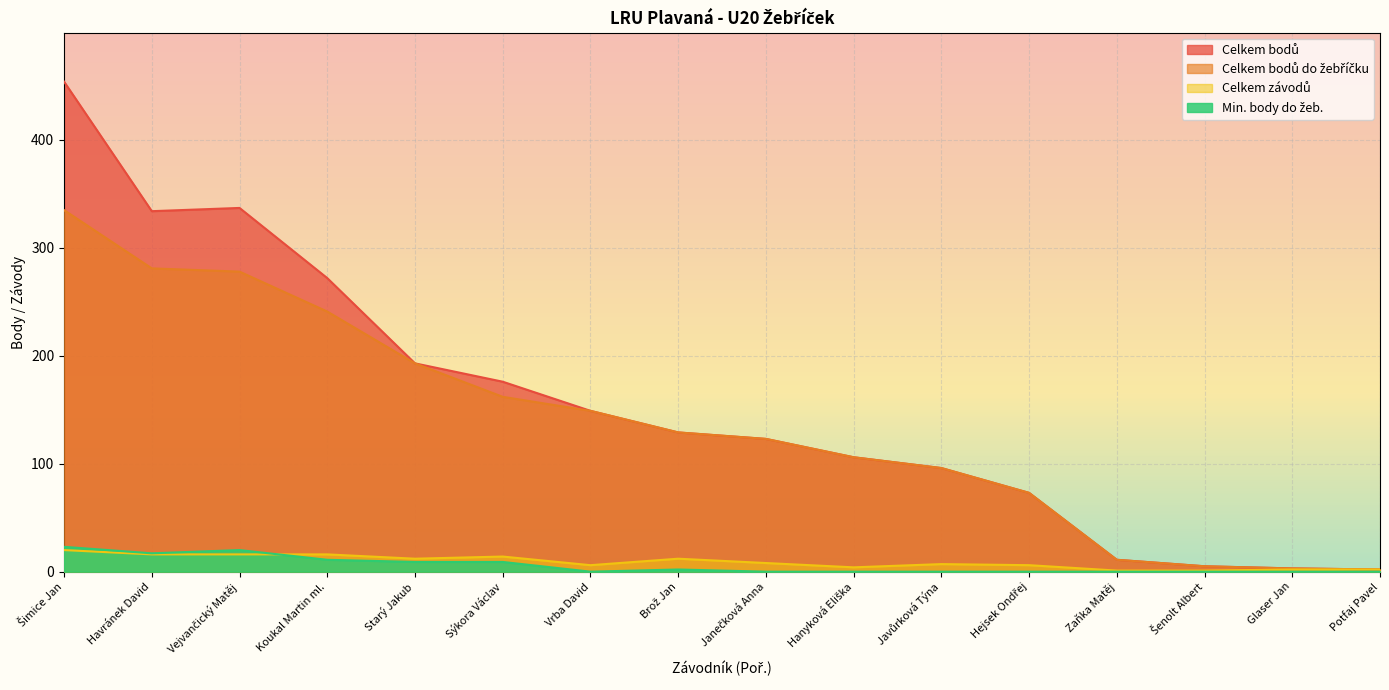

How many lines are shown in the chart?

4